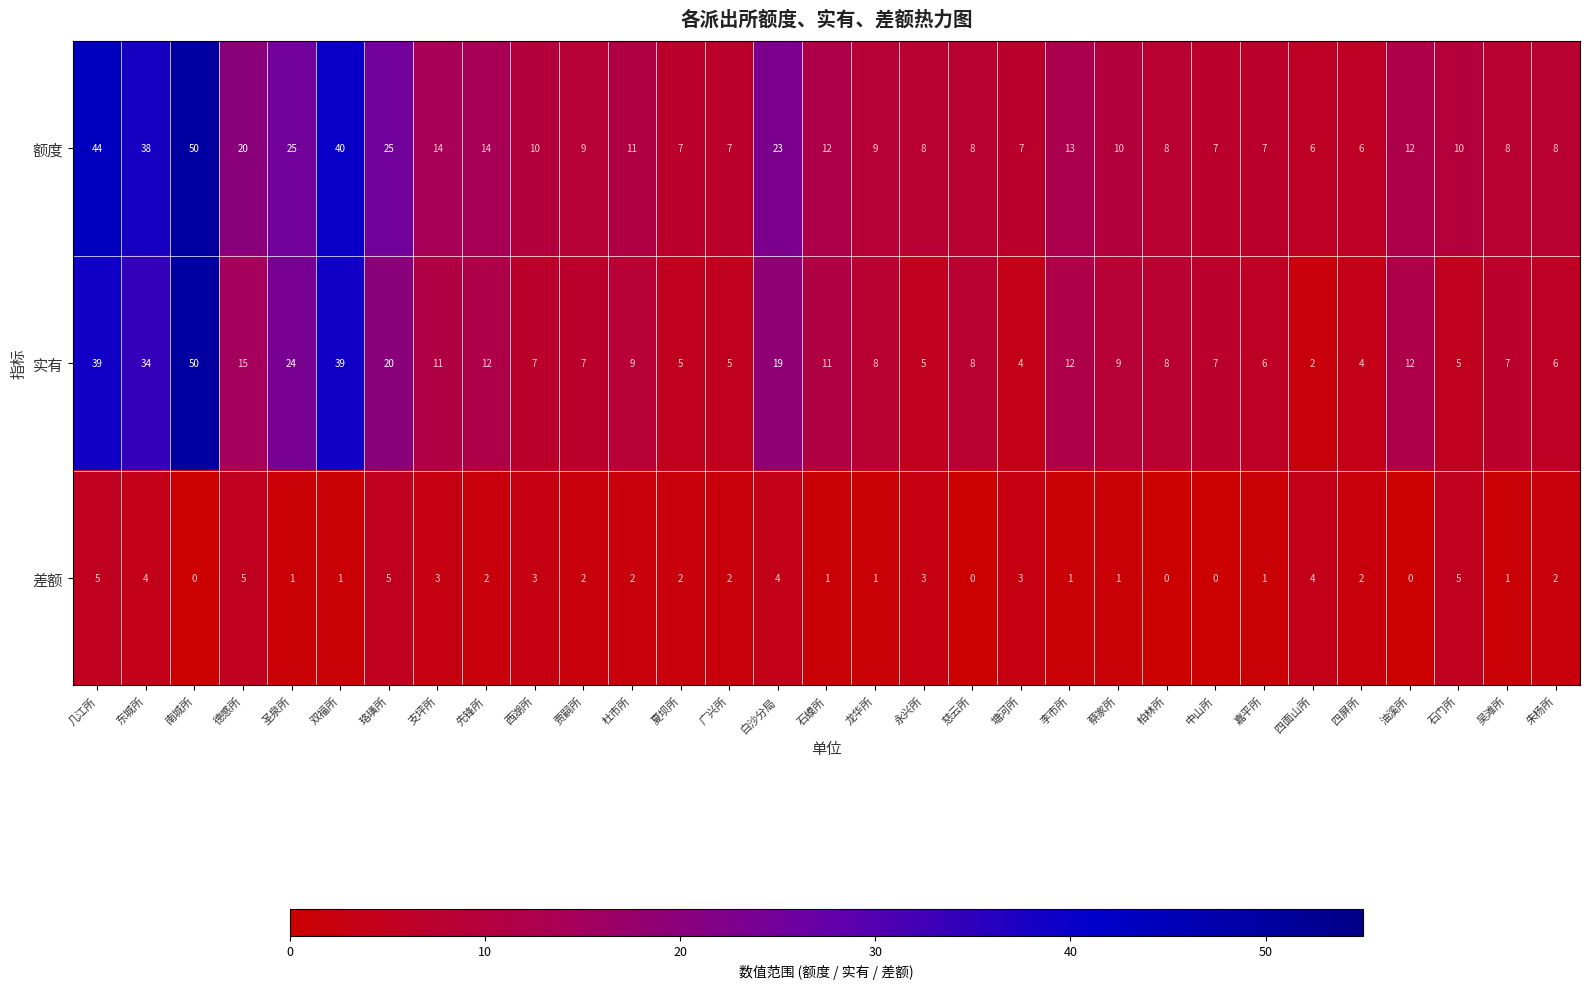

Rank the series at 圣泉所 from lowest to highest value.

差额, 实有, 额度